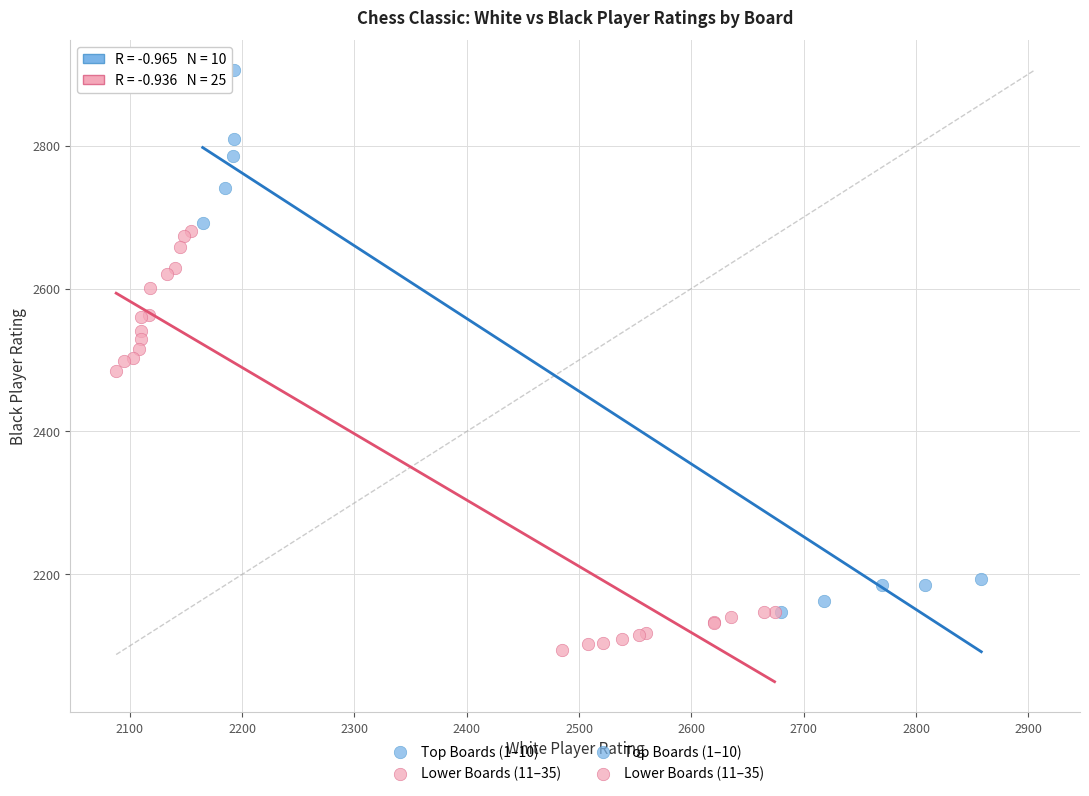

Which series has the largest Y range (max minus min)?

Top Boards (1–10)